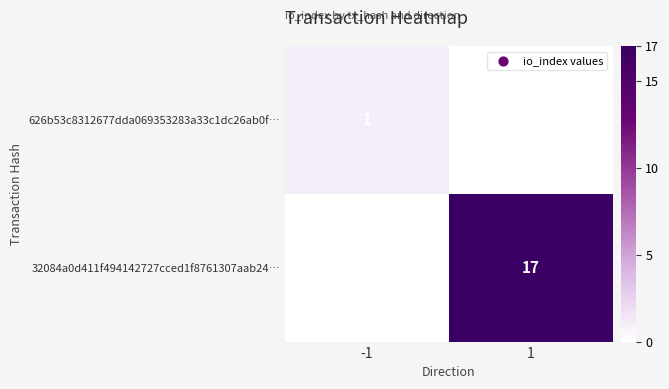

True or false: 626b53c8312677dda069353283a33c1dc26ab0f… has a value of 1 at -1.

True